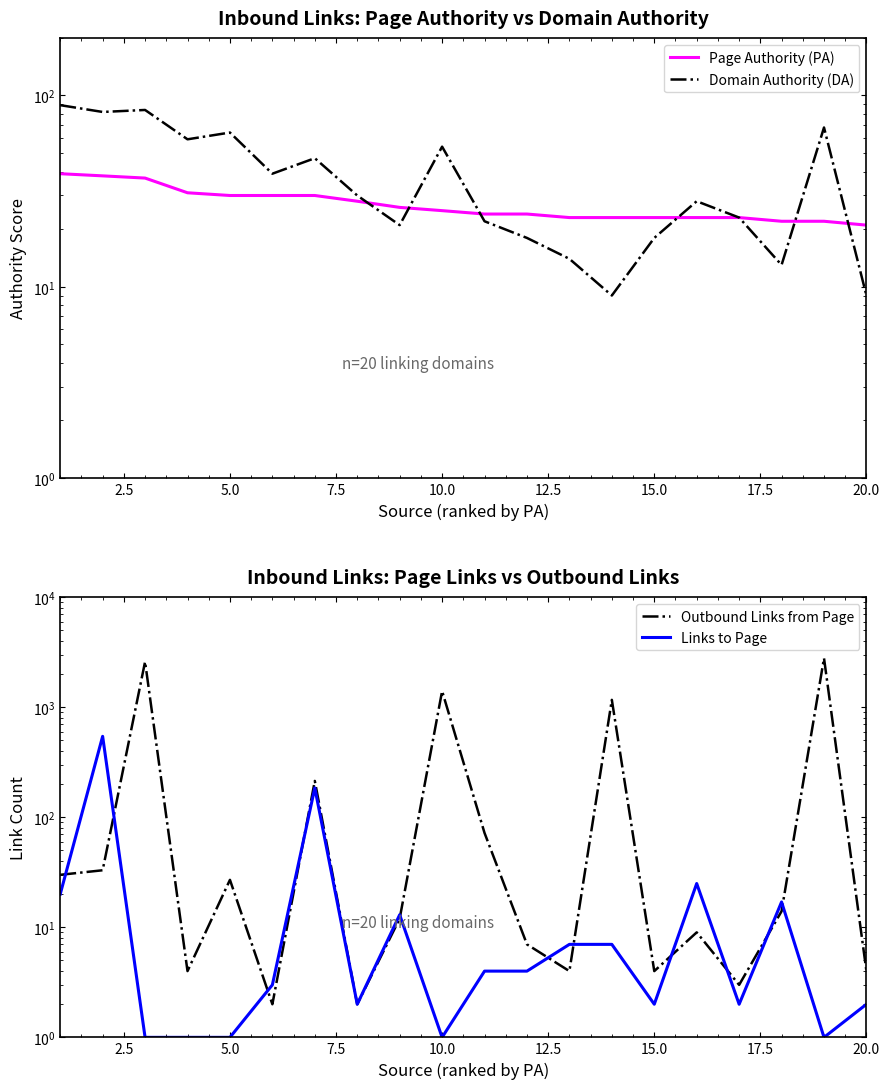

Is it true that Links to Page equals 235 at 2.5?

False